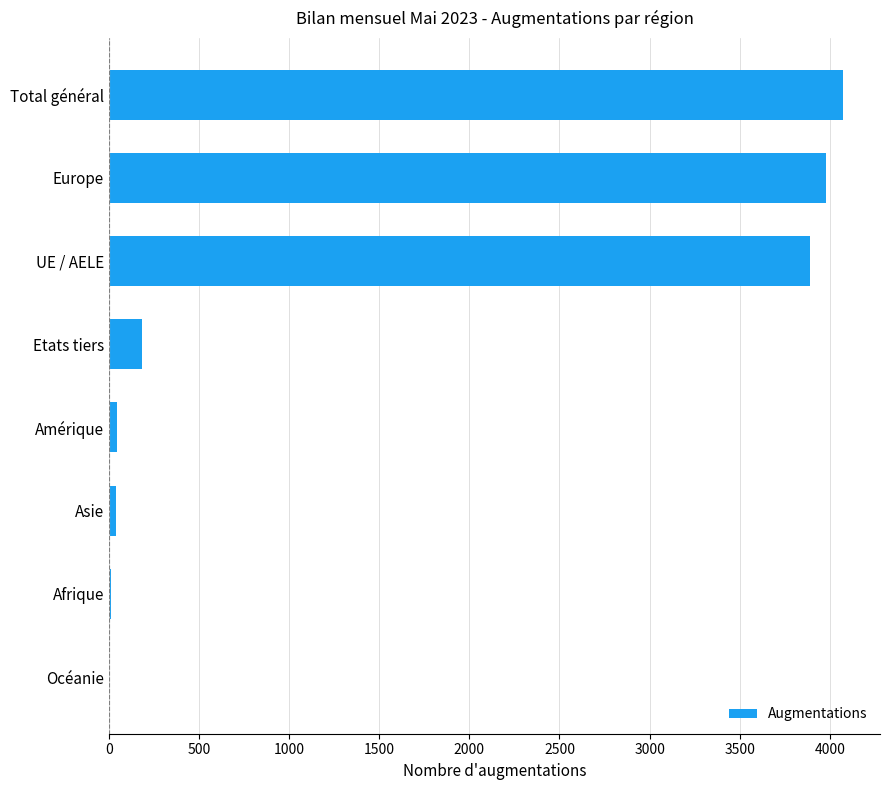

What is the average value?

1528